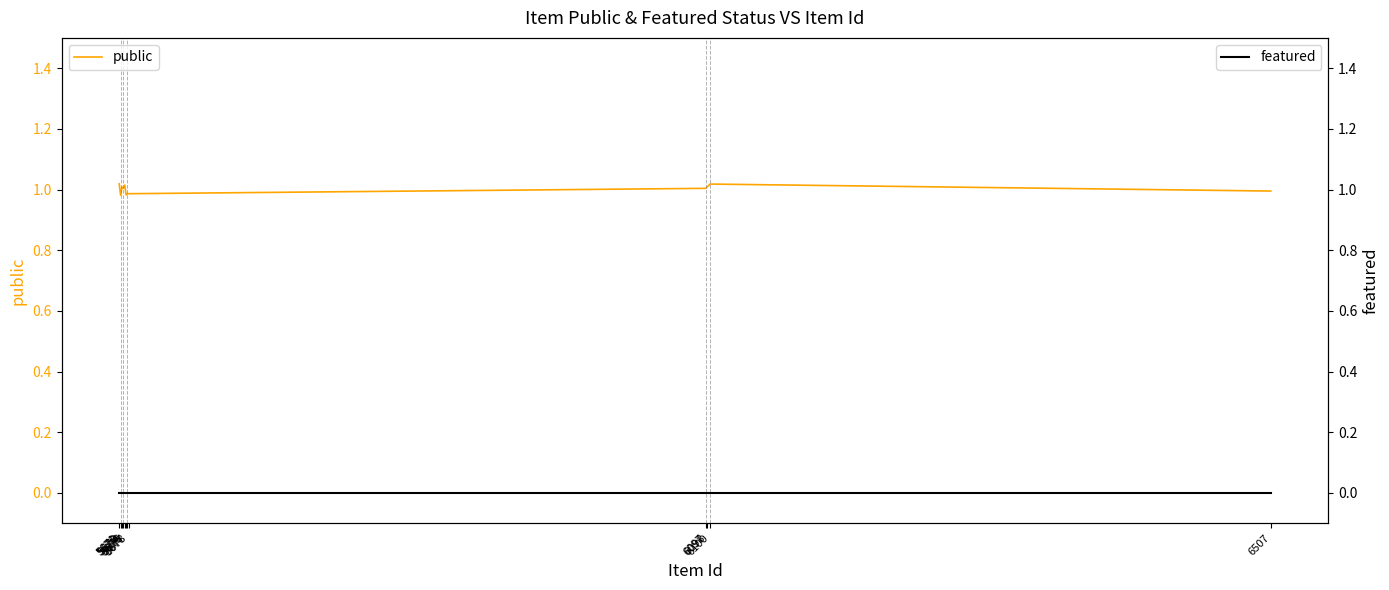

What is the spread (max minus min) of values at 5674?

1.0